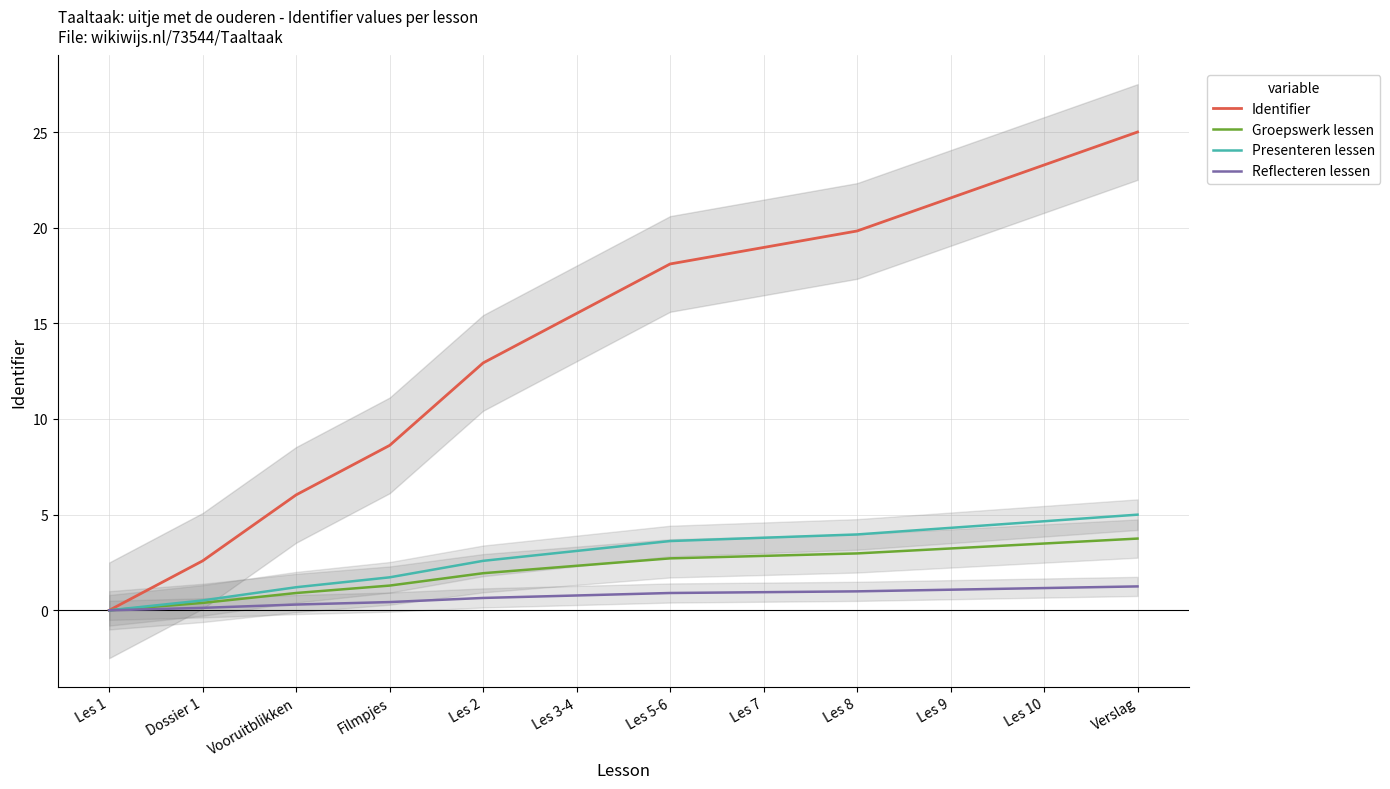

Which series changed the most between Dossier 1 and Les 8?

Identifier